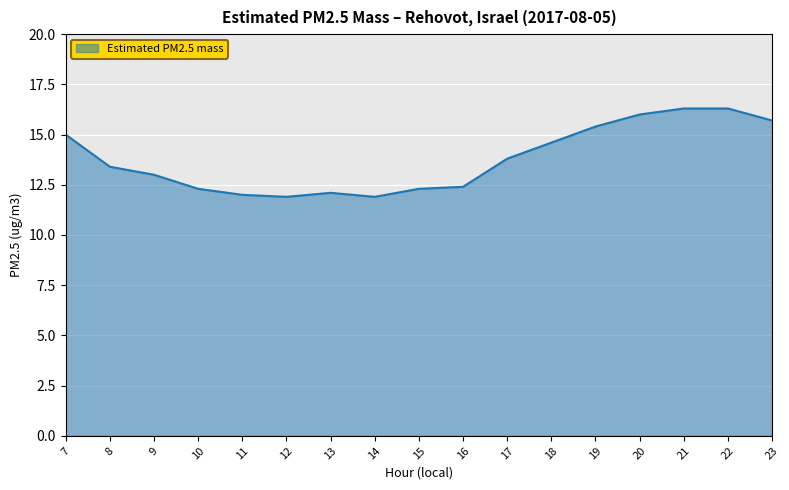

Does the chart display data point markers on the line(s)?

No